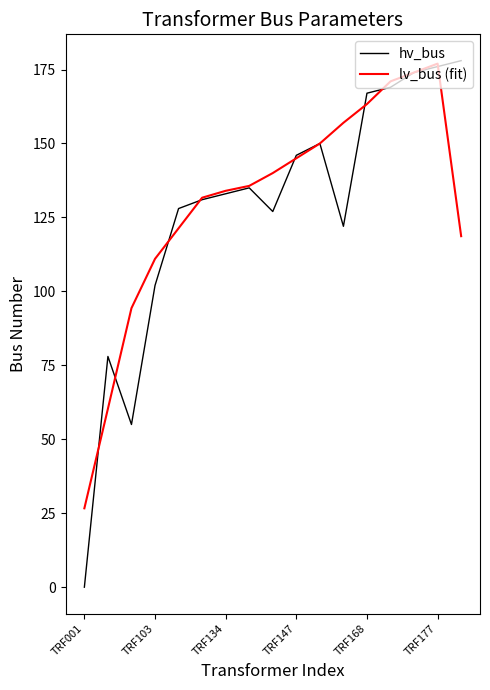

What is the maximum value shown in the chart?

178.0